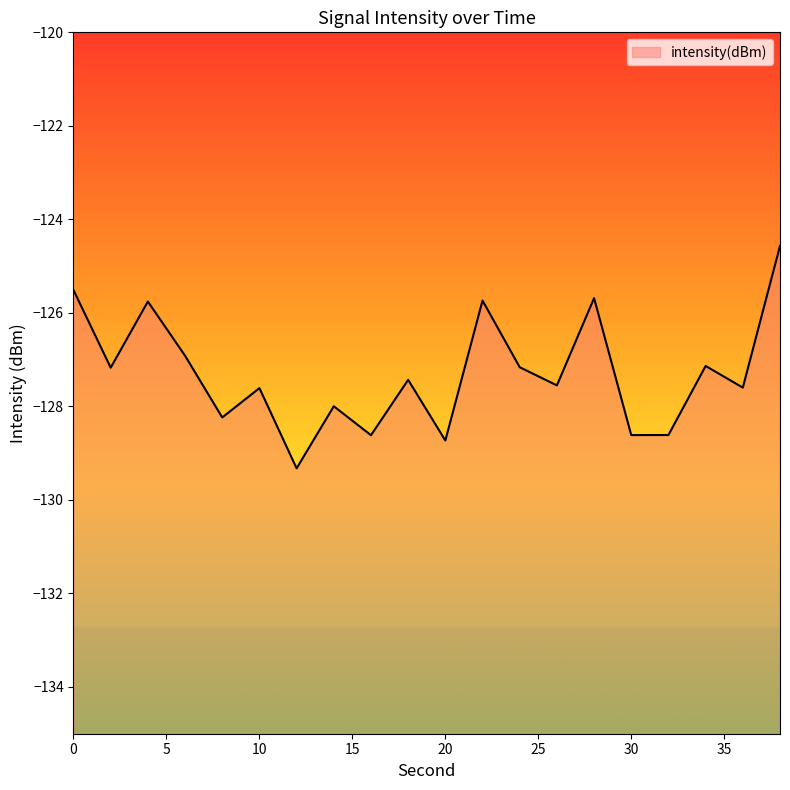

Does the chart display data point markers on the line(s)?

No